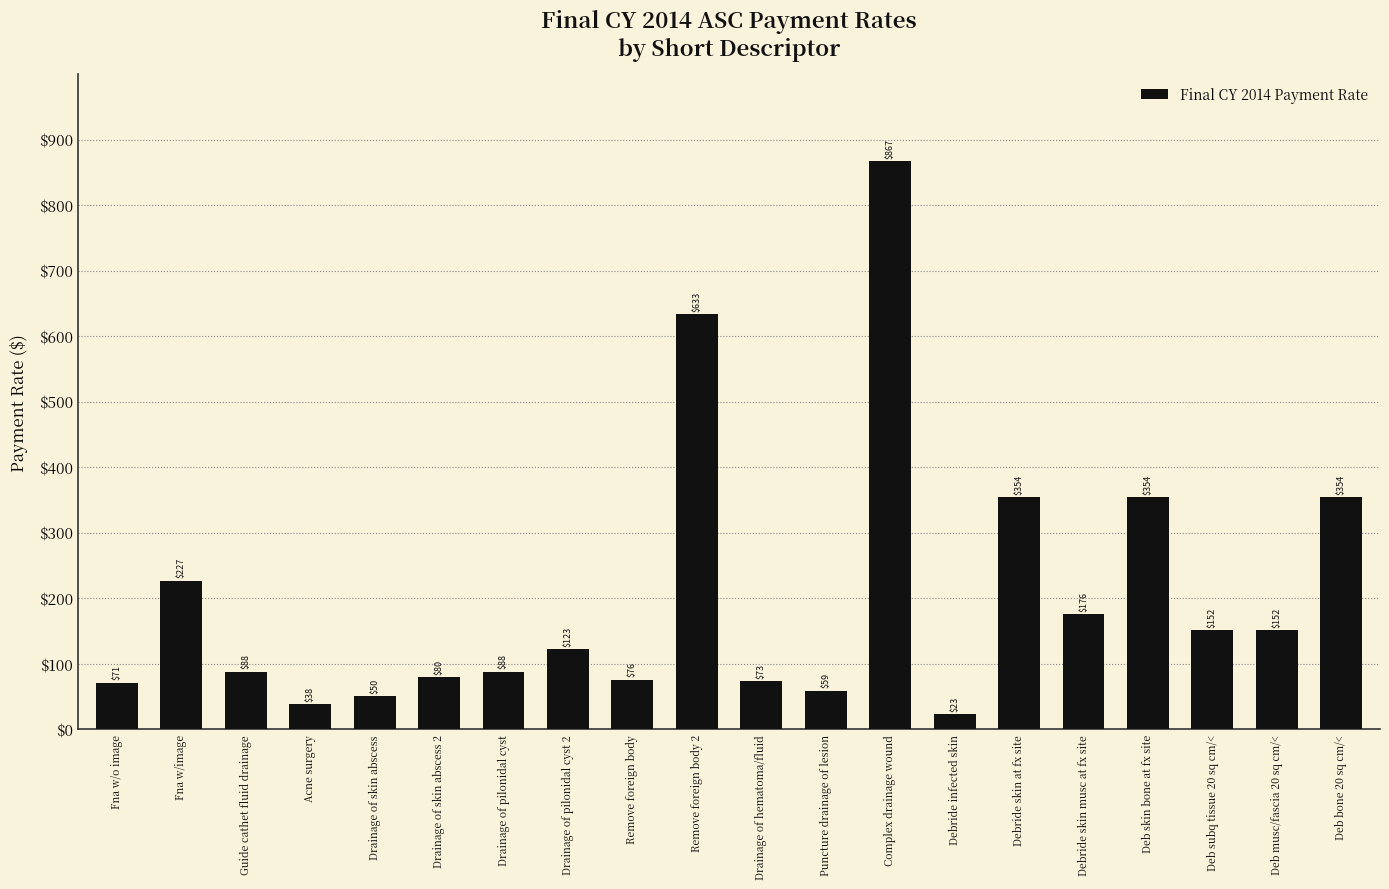

What position from the right is Complex drainage wound?

8